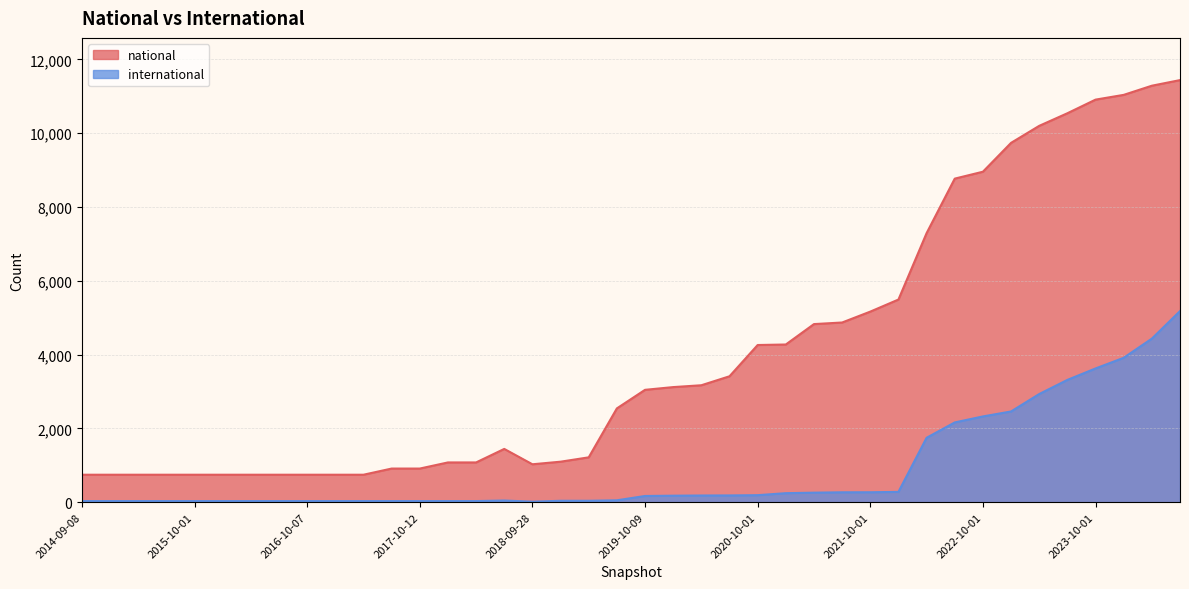

Reading left to right, extract all data points from this chart.

national: 746	746	746	746	746	746	746	746	746	746	746	913	913	1079	1079	1445	1029	1099	1217	2543	3046	3120	3170	3413	4260	4274	4827	4870	5165	5492	7291	8768	8955	9737	10198	10539	10908	11037	11285	11437
international: 32	32	32	32	32	32	32	32	32	32	32	32	32	32	32	47	16	40	40	53	170	178	183	185	192	246	260	270	271	281	1747	2163	2325	2460	2932	3315	3625	3914	4433	5179